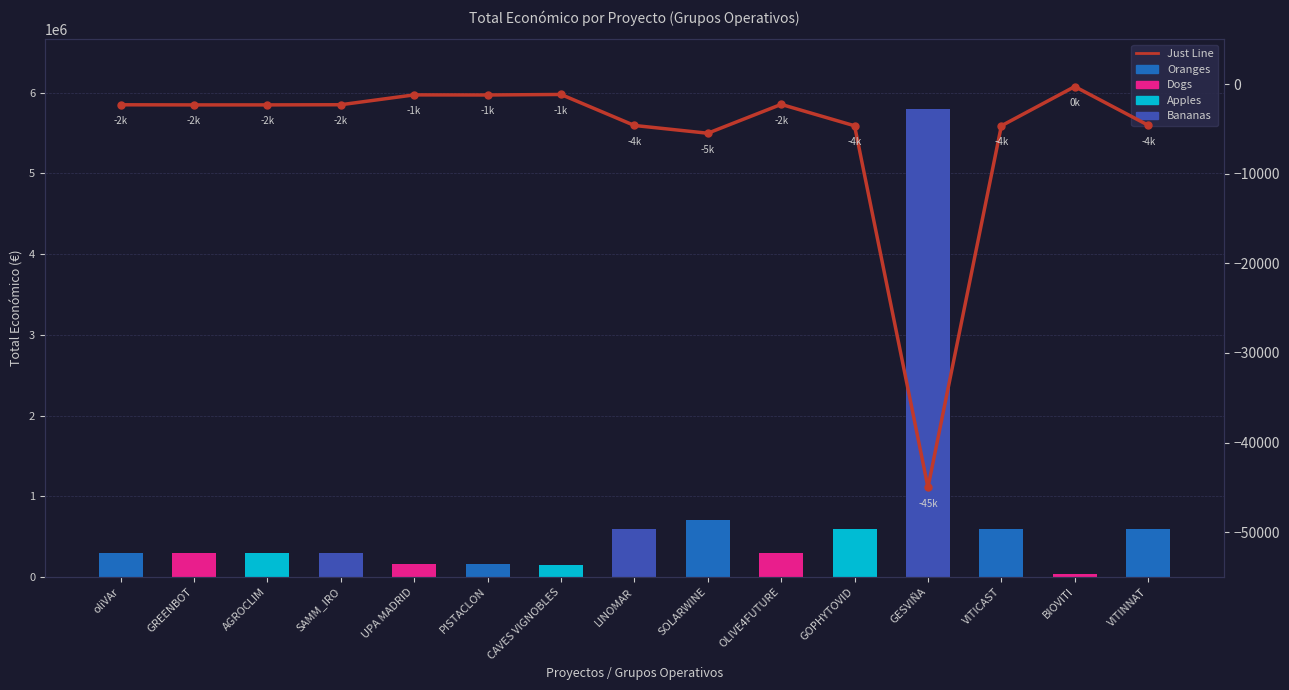

What is the label of the 3rd bar from the right?

VITICAST